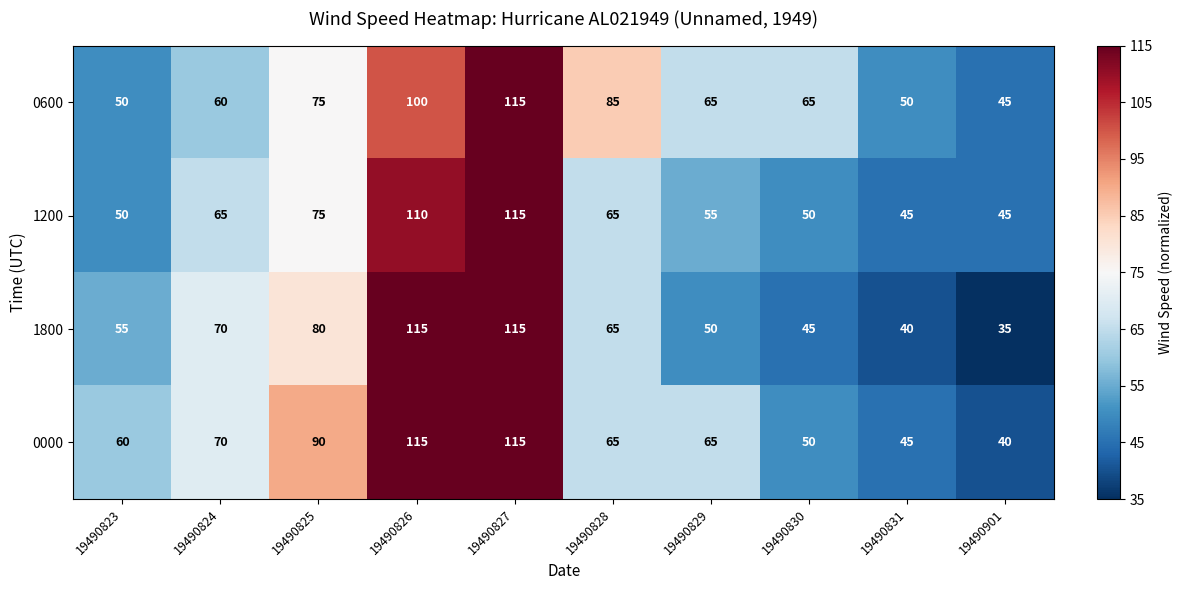

What is the maximum value for 1800?

115